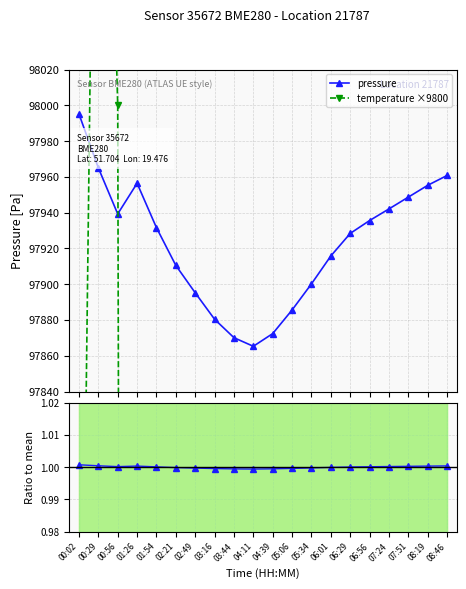

How many series are shown in this chart?

3